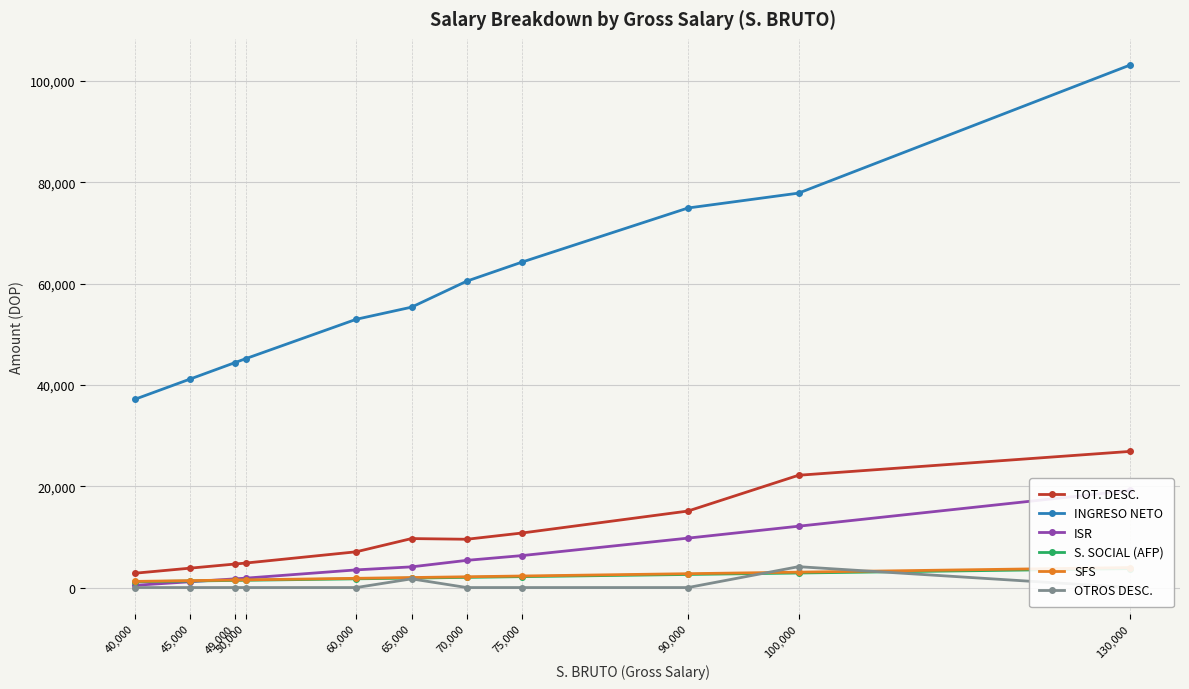

How many data points in ISR are less than 4084?

5